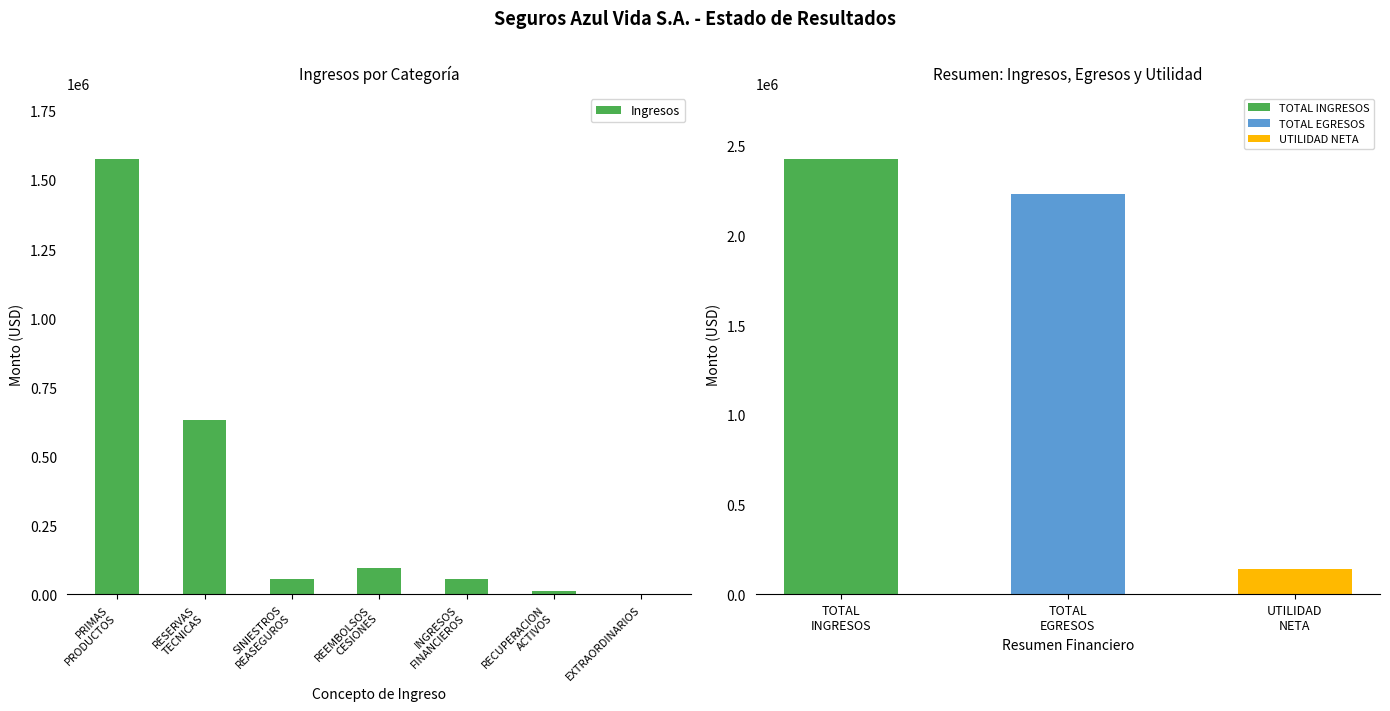

Rank the categories by value from lowest to highest.

EXTRAORDINARIOS, RECUPERACION
ACTIVOS, INGRESOS
FINANCIEROS, SINIESTROS
REASEGUROS, REEMBOLSOS
CESIONES, RESERVAS
TECNICAS, PRIMAS
PRODUCTOS